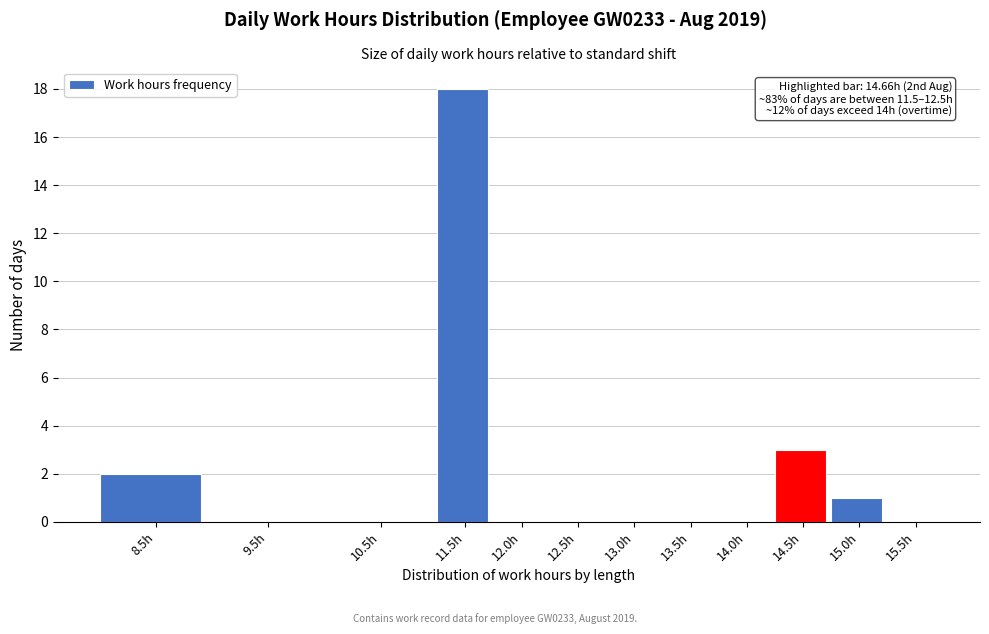

Reading right to left, list all the values displayed in this chart.

15.5h=0	15.0h=1	14.5h=3	14.0h=0	13.5h=0	13.0h=0	12.5h=0	12.0h=0	11.5h=18	10.5h=0	9.5h=0	8.5h=2